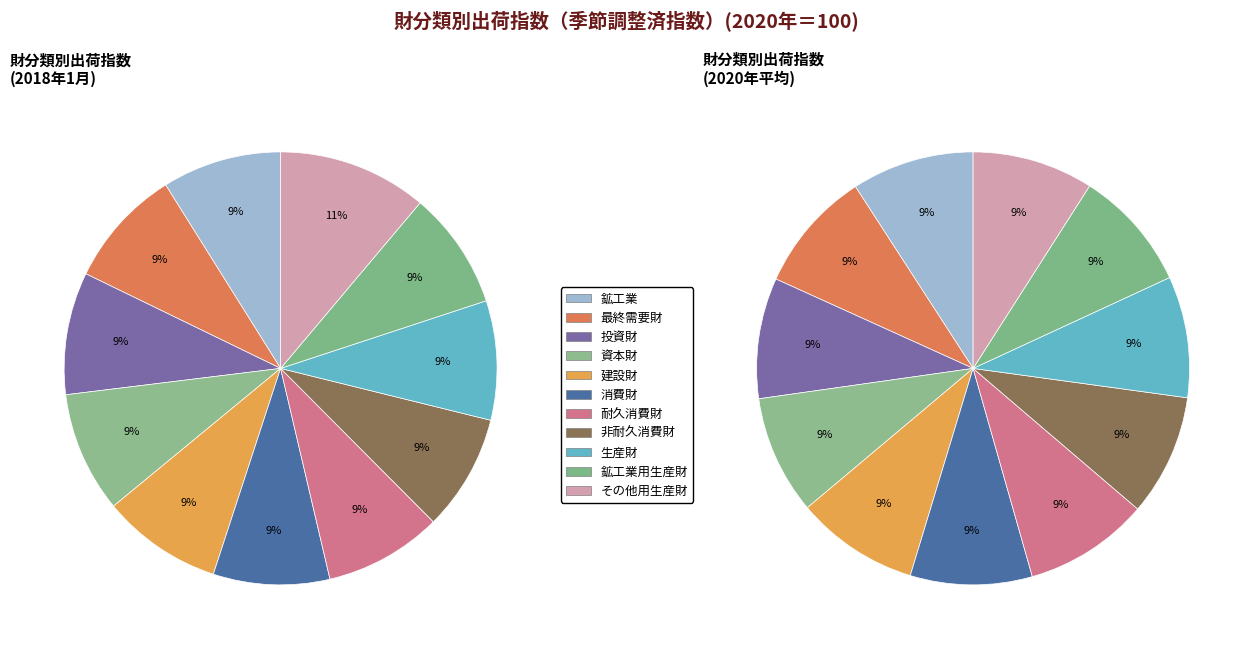

Combined, what portion of the pie is 鉱工業 and その他用生産財?

20.1%